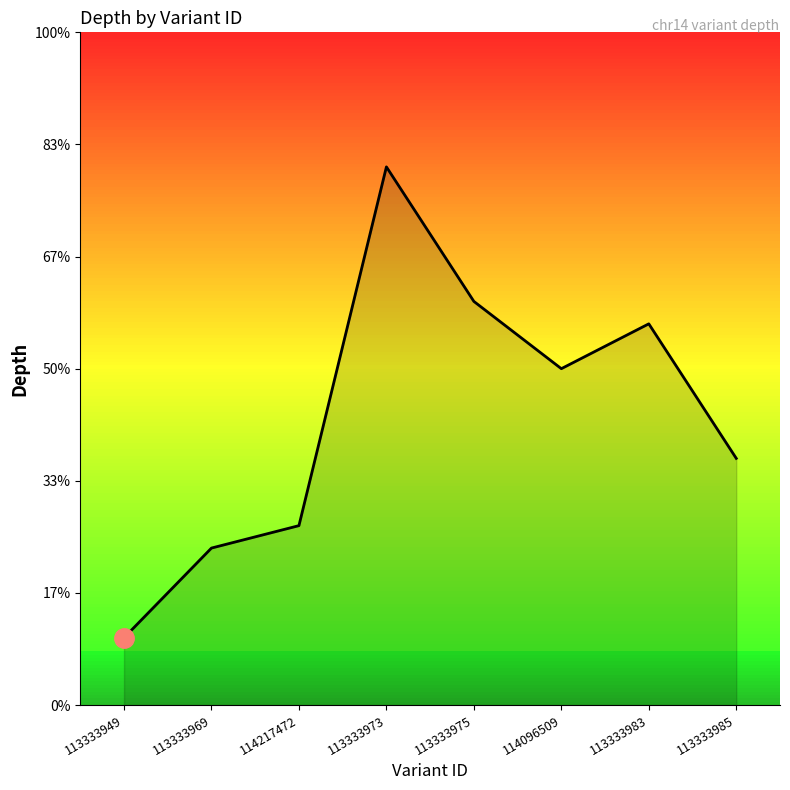

Does the chart have visible grid lines?

No